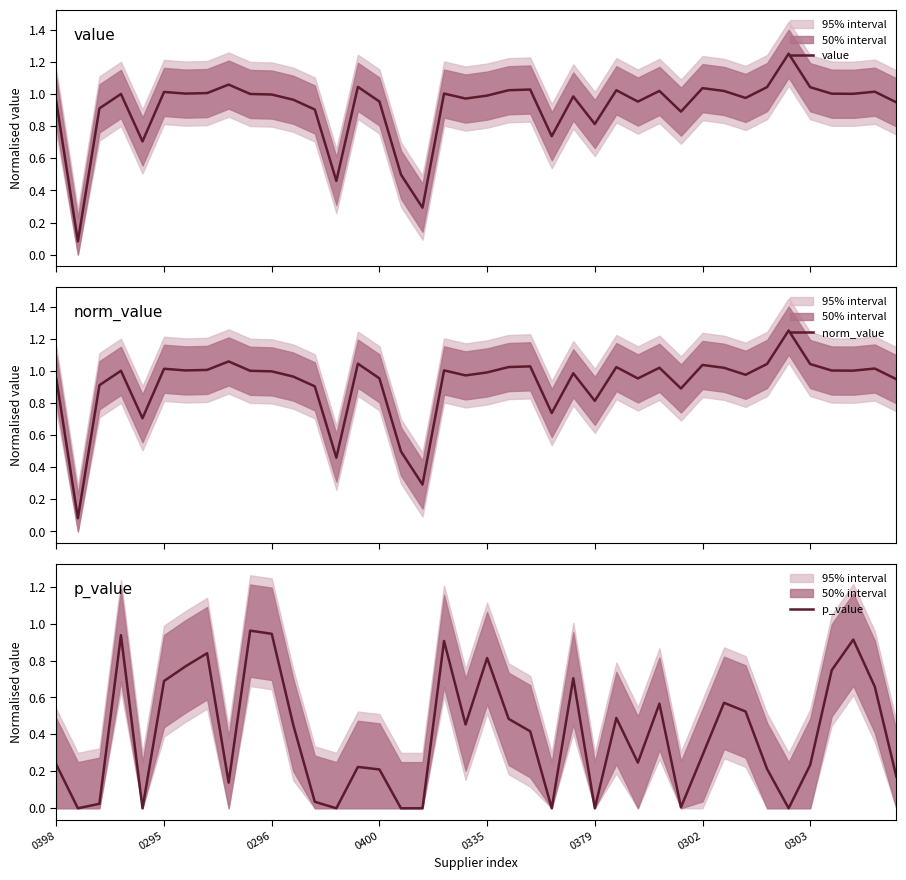

What is the total value across all series at 0296?

2.9